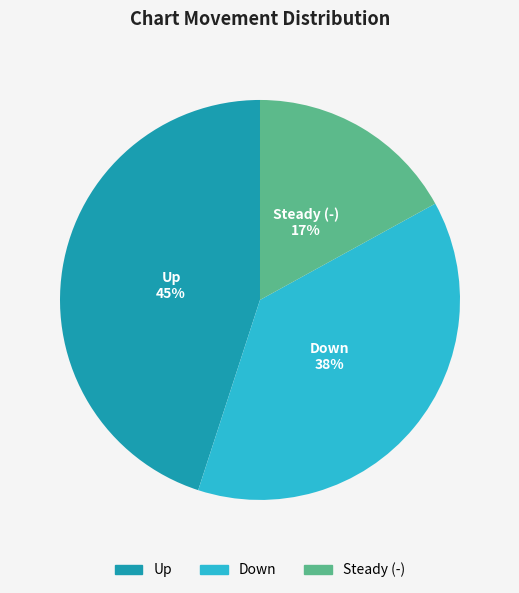

Between Down and Steady (-), which is larger?

Down